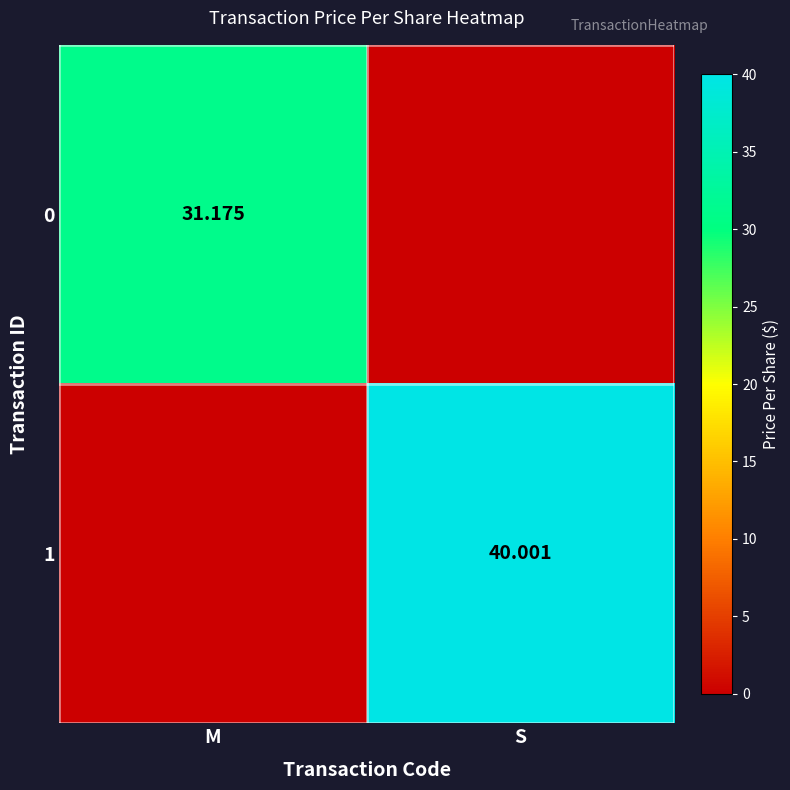

Is the value of 0 at M greater than the value of 1 at S?

No